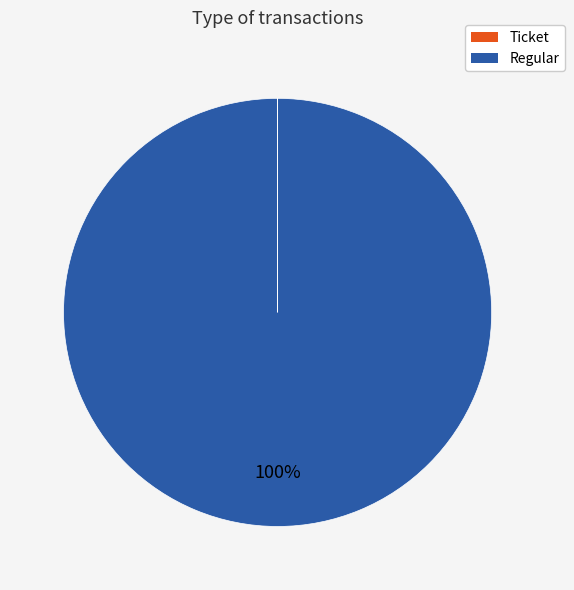

To the nearest percent, what is the difference between the largest and smallest slice percentages?

100%